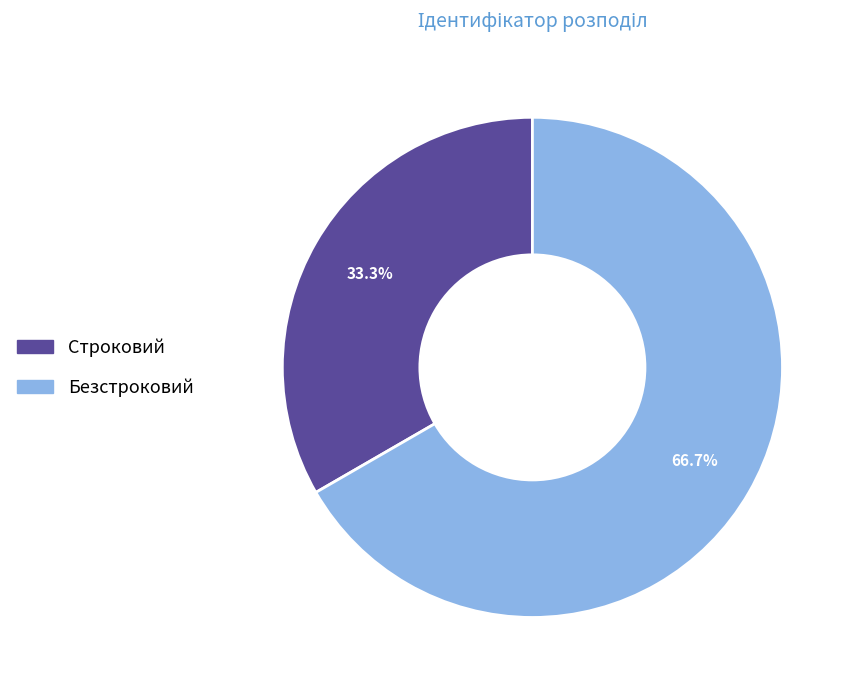

Which slice is the smallest?

Строковий